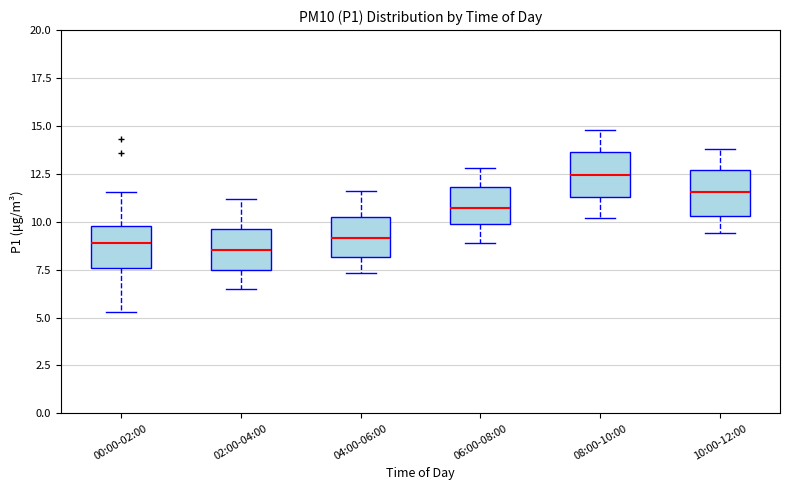

Reading left to right, transcribe this box plot: for each box, give where its median line is, the range the box spans, and where its two whiskers end, as read against the y-axis. The values are not printed on the chart, so give them approximately, as read against the axis.

00:00-02:00: median 9.0, box 7.5 to 10.0, whiskers 5.5 to 11.5
02:00-04:00: median 8.5, box 7.5 to 9.5, whiskers 6.5 to 11.0
04:00-06:00: median 9.0, box 8.0 to 10.5, whiskers 7.5 to 11.5
06:00-08:00: median 10.5, box 10.0 to 12.0, whiskers 9.0 to 13.0
08:00-10:00: median 12.5, box 11.5 to 13.5, whiskers 10.0 to 15.0
10:00-12:00: median 11.5, box 10.5 to 12.5, whiskers 9.5 to 14.0